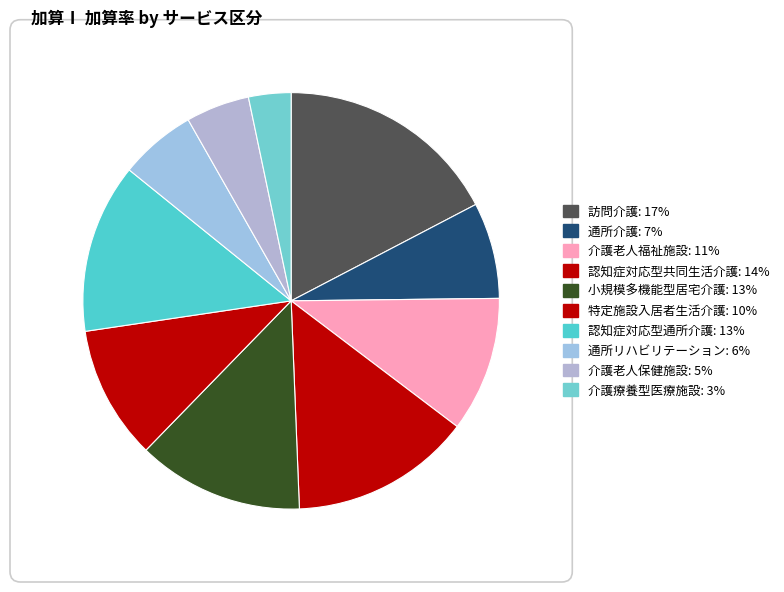

True or false: 特定施設入居者生活介護 accounts for 10% of the total.

True